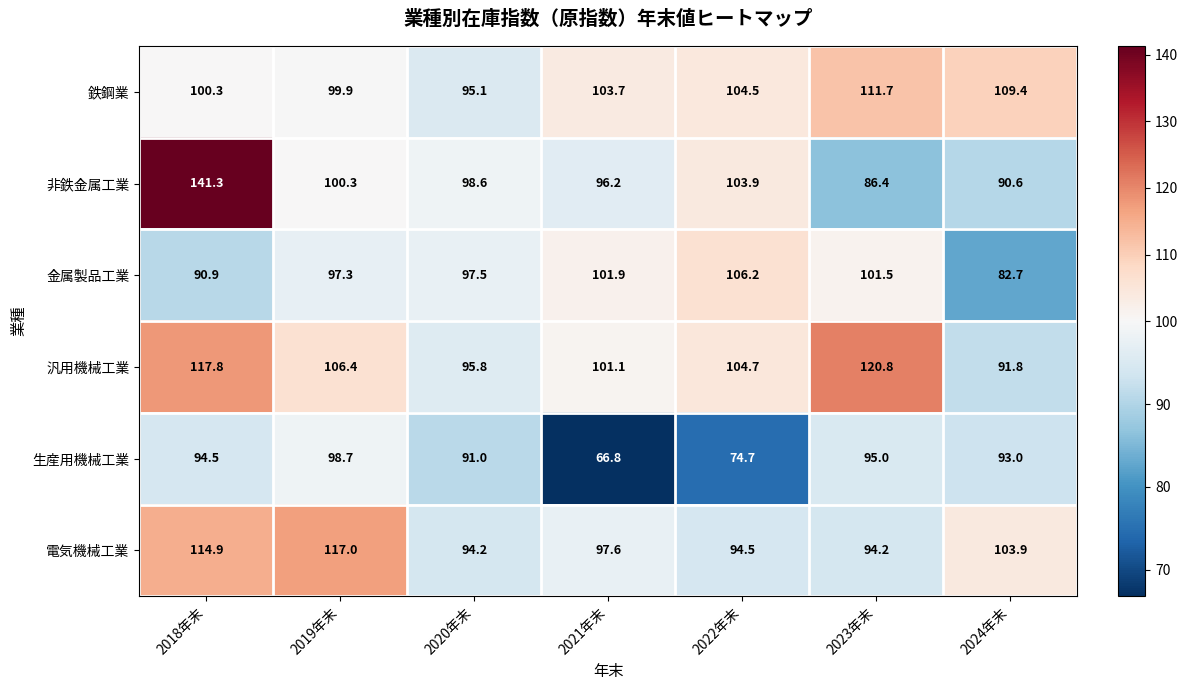

What is the difference between the highest and lowest values at 2022年末?

31.5